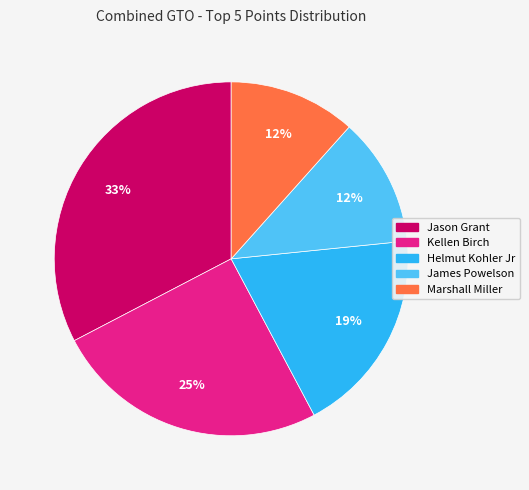

Count the number of slices in the pie.

5